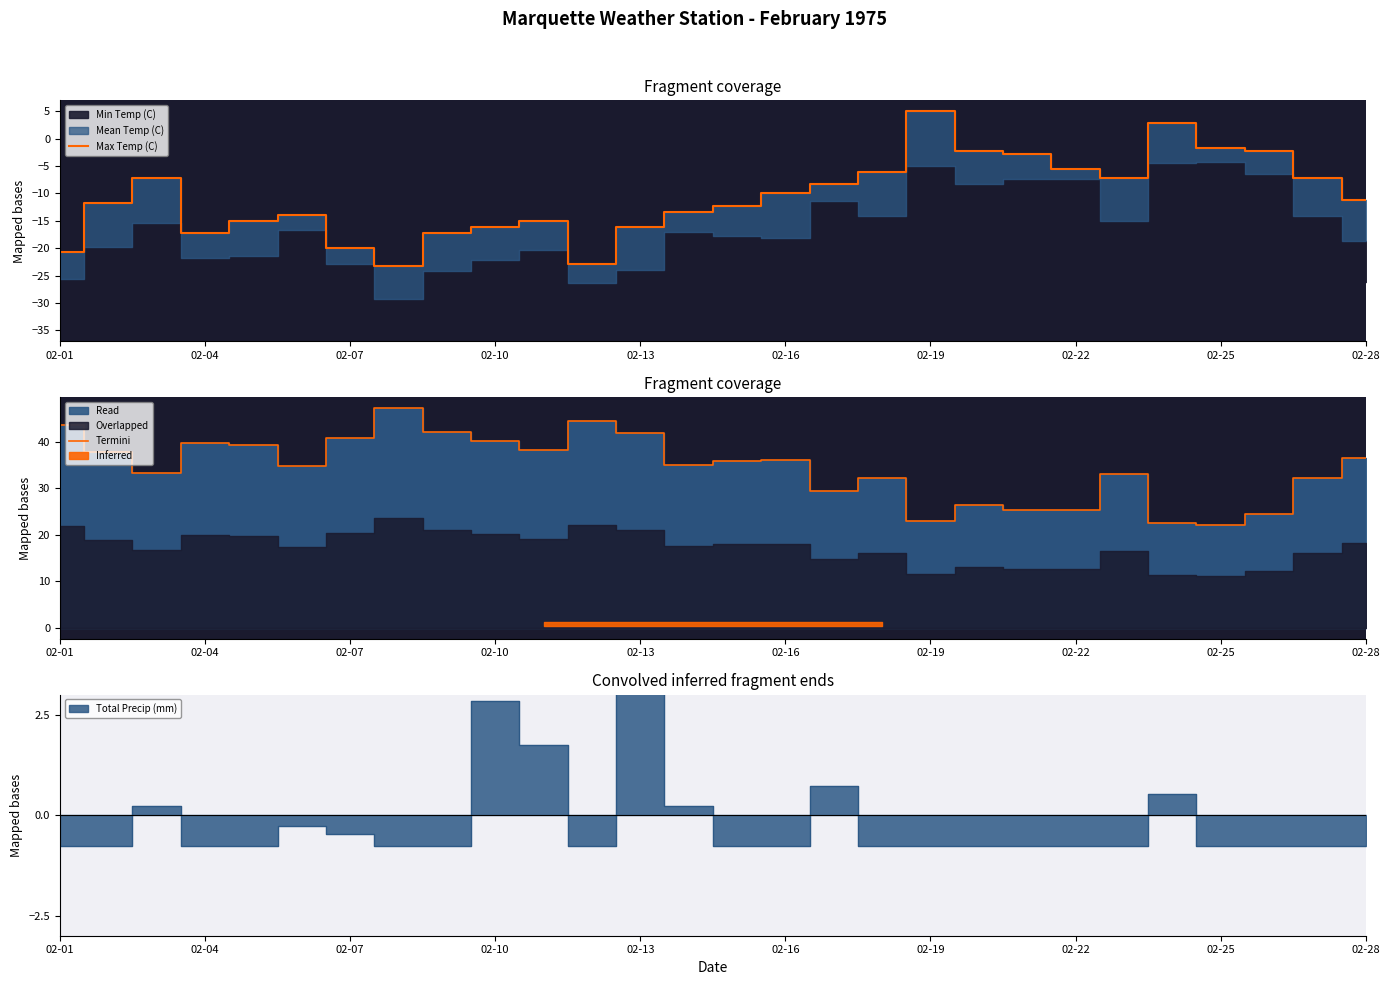

What is the value of the Termini point at the 21st from the left?

25.3